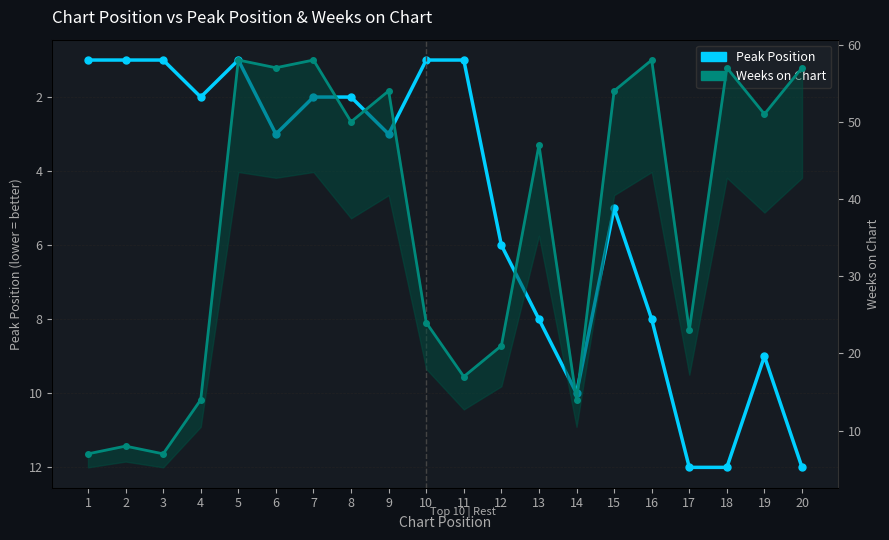

What is the value of the Peak Position point at the 4th from the left?

2